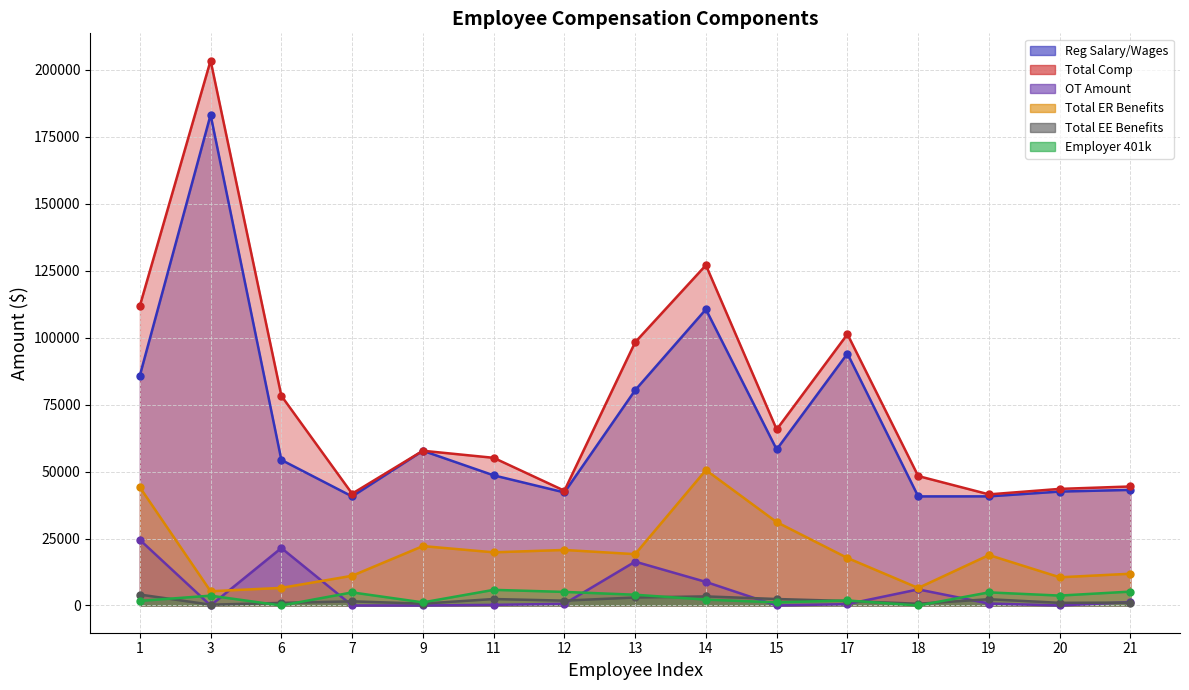

At which category does the chart reach its peak across all series?

3